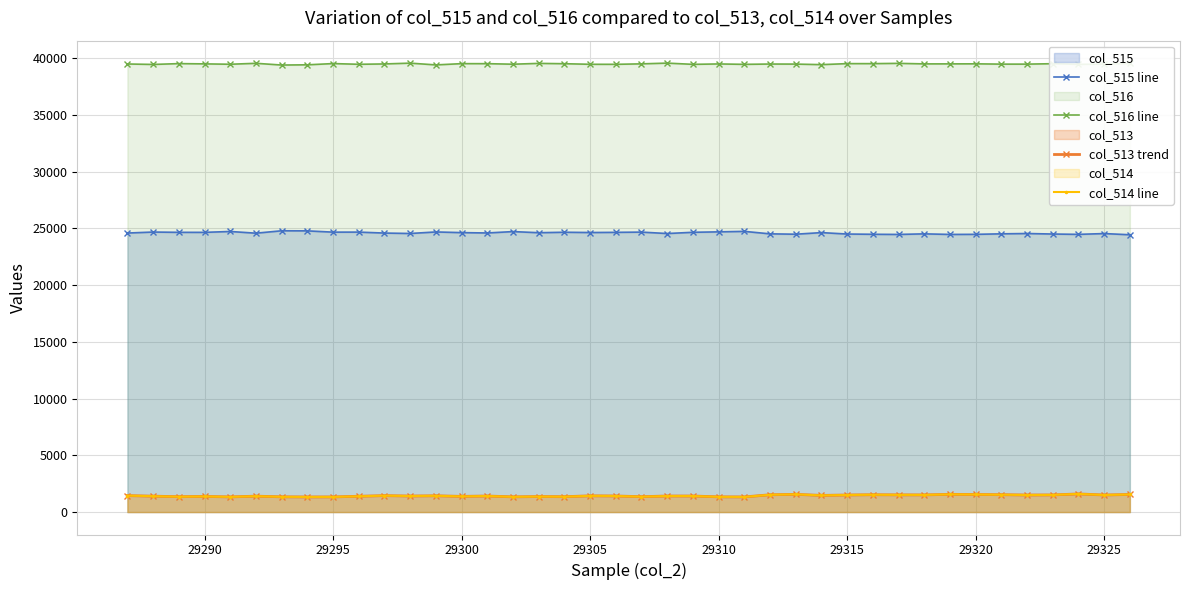

True or false: col_514 line has more than 0 points higher than both neighbors.

True